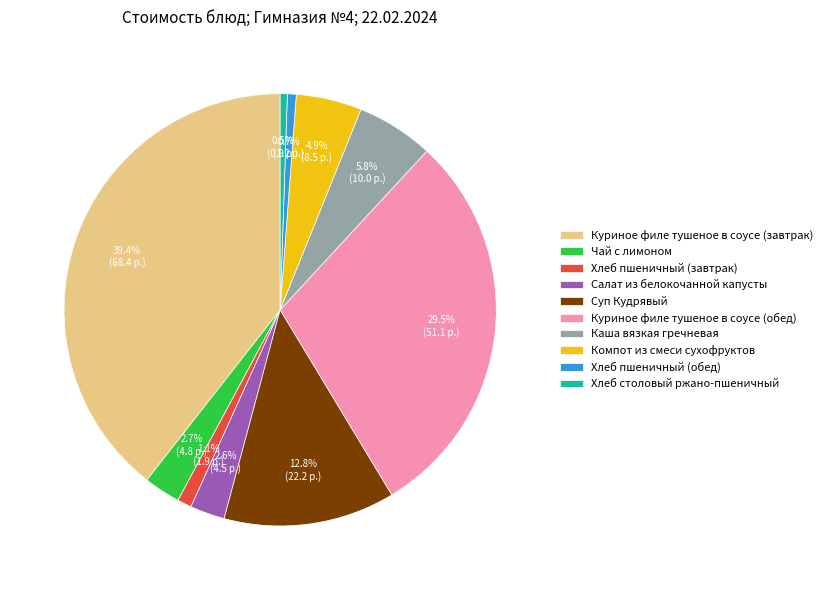

To the nearest percent, what percentage of the pie is Салат из белокочанной капусты?

3%